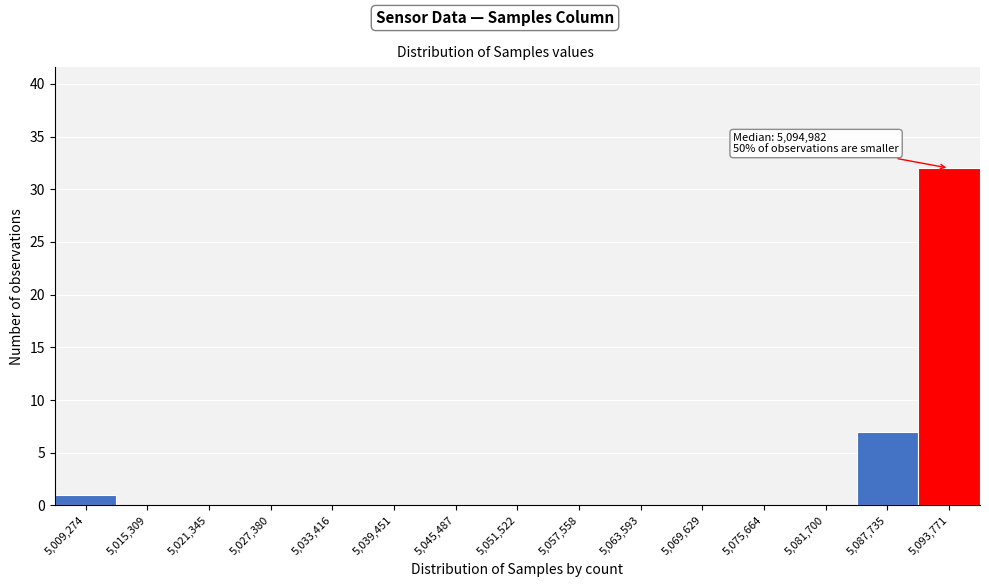

Reading left to right, extract all data points from this chart.

5,009,274=1	5,015,309=0	5,021,345=0	5,027,380=0	5,033,416=0	5,039,451=0	5,045,487=0	5,051,522=0	5,057,558=0	5,063,593=0	5,069,629=0	5,075,664=0	5,081,700=0	5,087,735=7	5,093,771=32